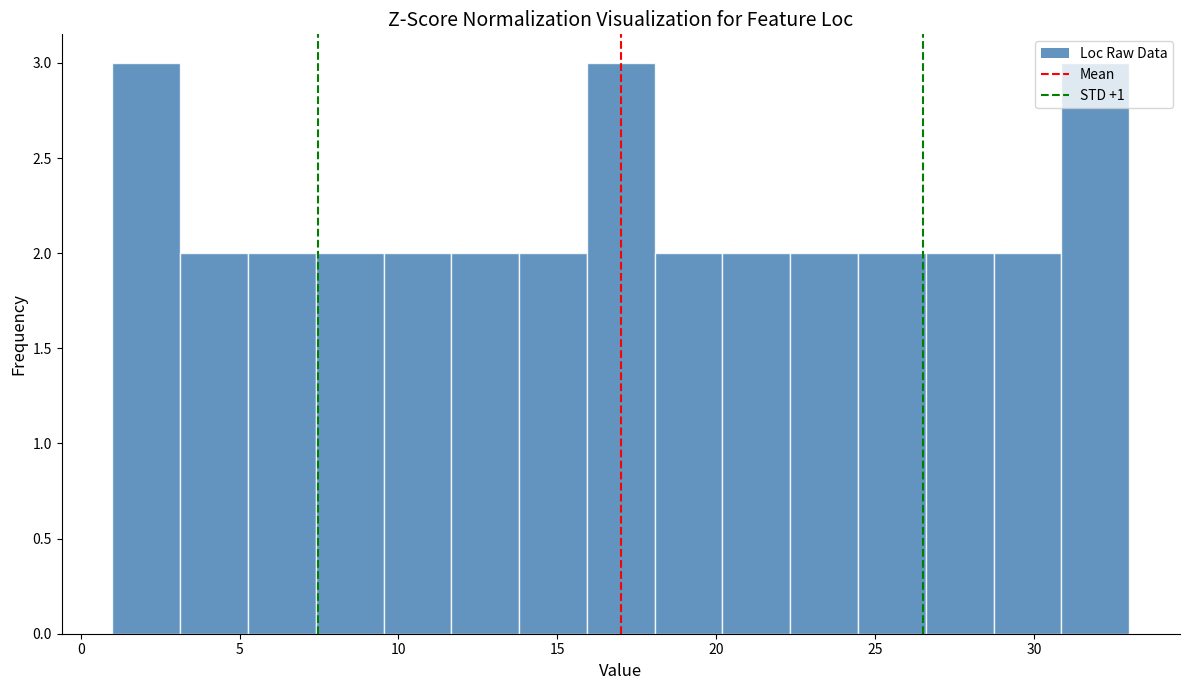

Reading left to right, list every bar in this chart as the range it spans on the x-axis followed by its height. Neither the bar edges nor the heights are printed on the chart, so give them approximately, as read against the axes.

1.0 to 3.0: 3
3.0 to 5.5: 2
5.5 to 7.5: 2
7.5 to 9.5: 2
9.5 to 11.5: 2
11.5 to 14.0: 2
14.0 to 16.0: 2
16.0 to 18.0: 3
18.0 to 20.0: 2
20.0 to 22.5: 2
22.5 to 24.5: 2
24.5 to 26.5: 2
26.5 to 28.5: 2
28.5 to 31.0: 2
31.0 to 33.0: 3